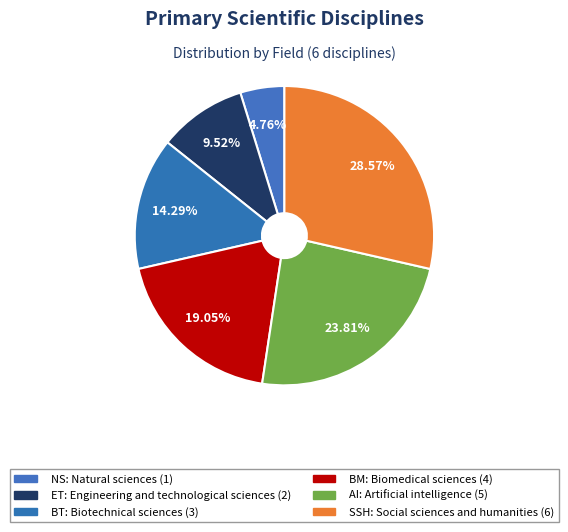

Count the number of slices in the pie.

6